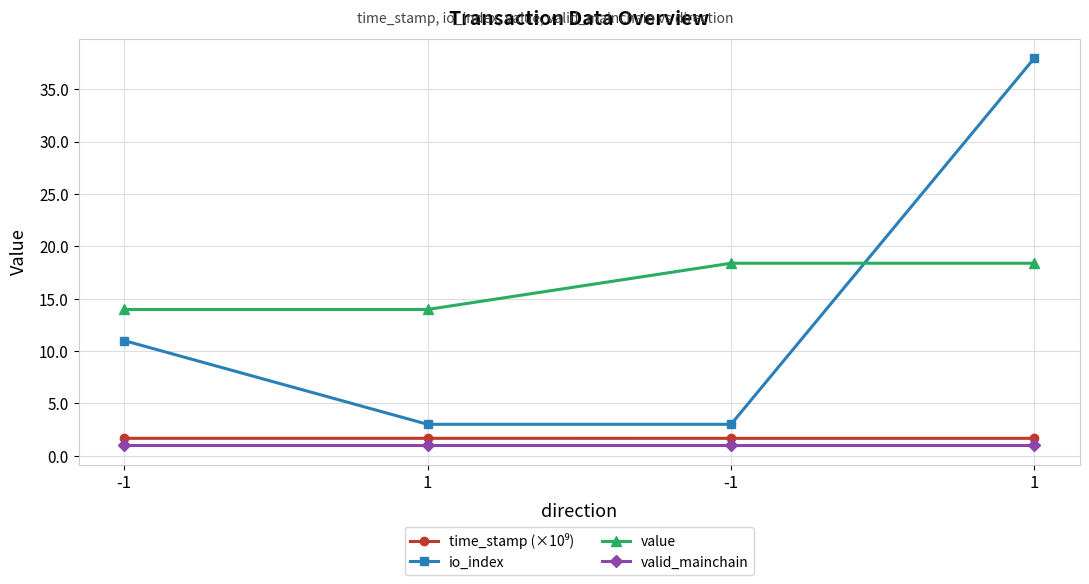

Is the value of value at -1 greater than the value of io_index at -1?

Yes